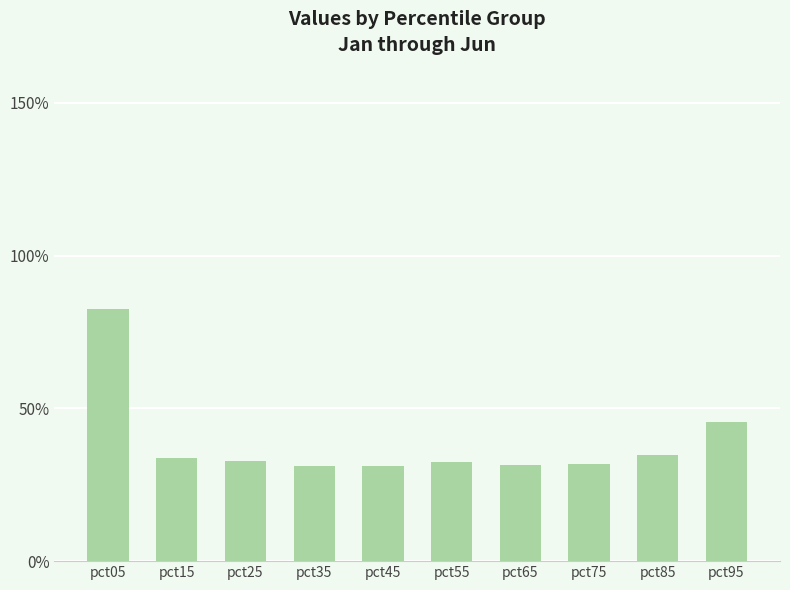

List the labels in order of value, smallest first.

pct45, pct35, pct65, pct75, pct55, pct25, pct15, pct85, pct95, pct05